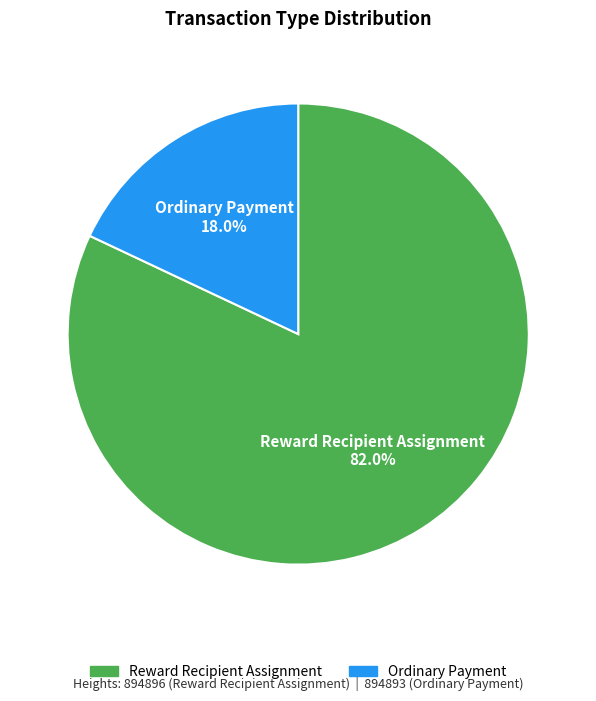

Which has a higher value, Ordinary Payment or Reward Recipient Assignment?

Reward Recipient Assignment